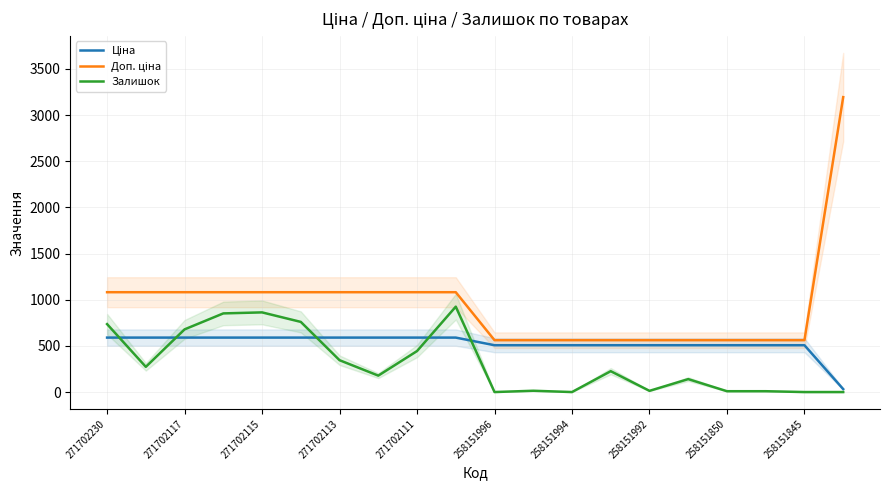

Which series has the largest total across all categories?

Доп. ціна